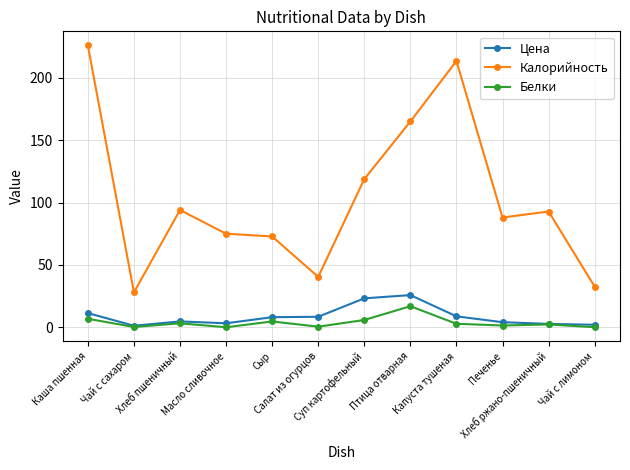

Between Каша пшенная and Чай с сахаром, which series saw the biggest shift?

Калорийность